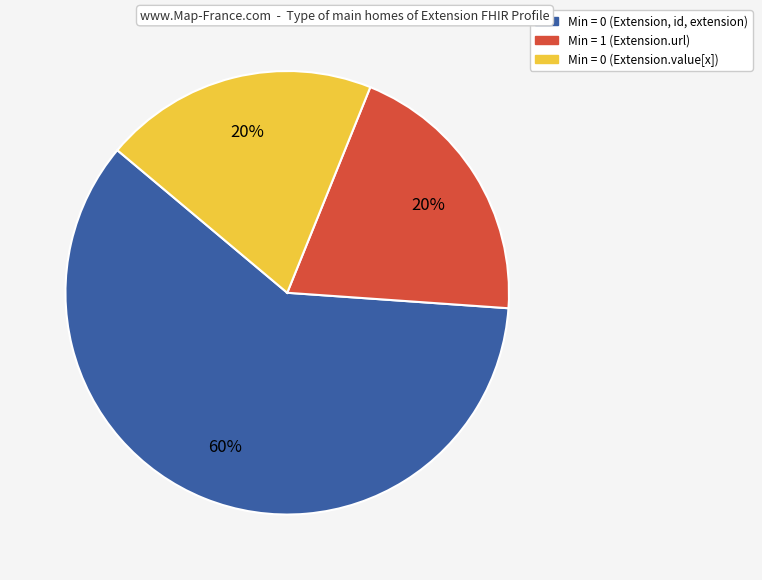

How many segments does this pie chart have?

3